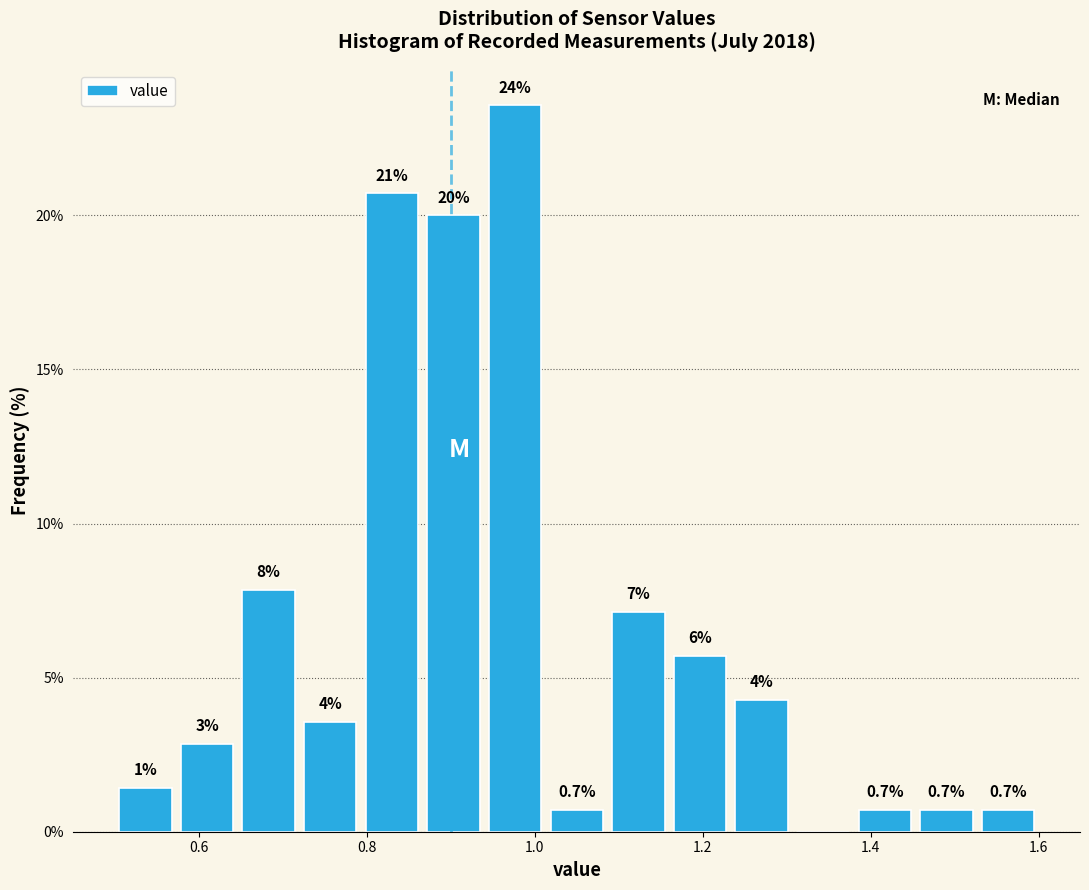

Around what value on the x-axis is the tallest bar? Give the approximate position of its centre, as read against the axis.

0.98